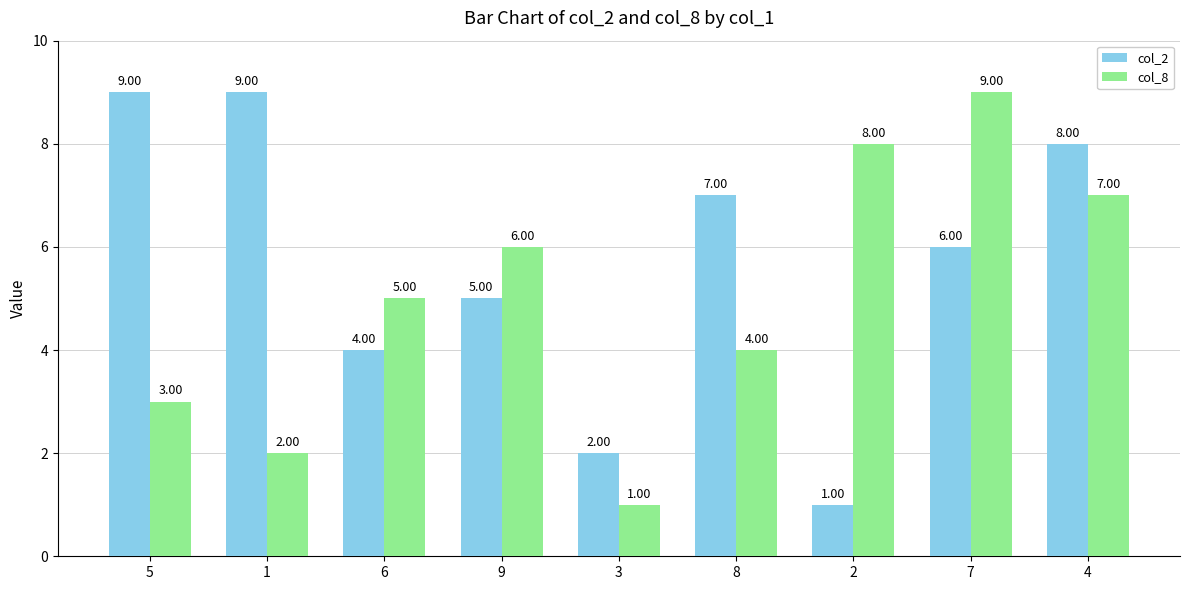

List the series in order of their overall mean, highest first.

col_2, col_8